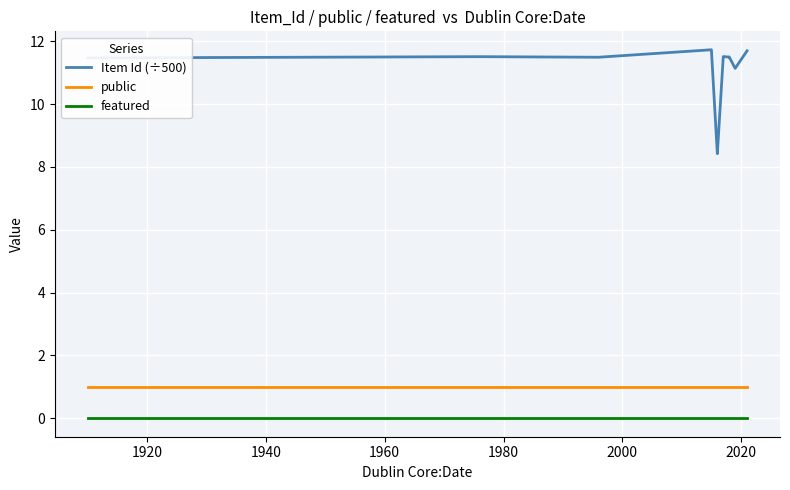

True or false: public has more than 2 points higher than both neighbors.

False